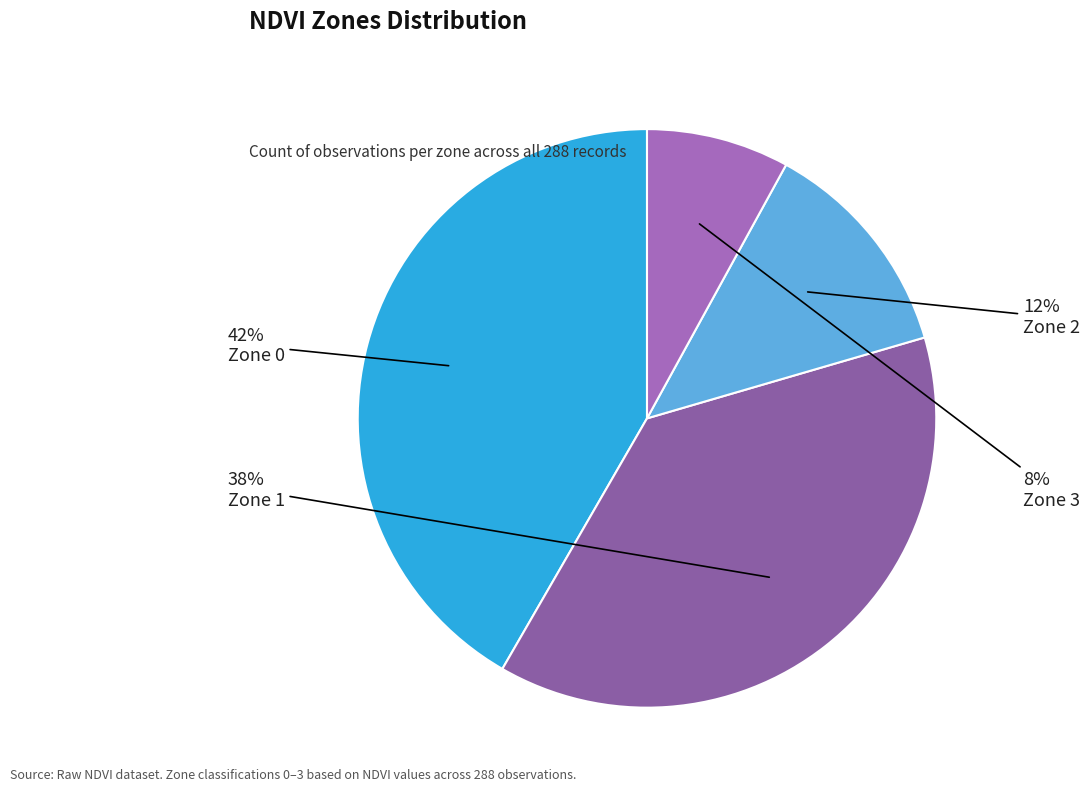

How many segments does this pie chart have?

4